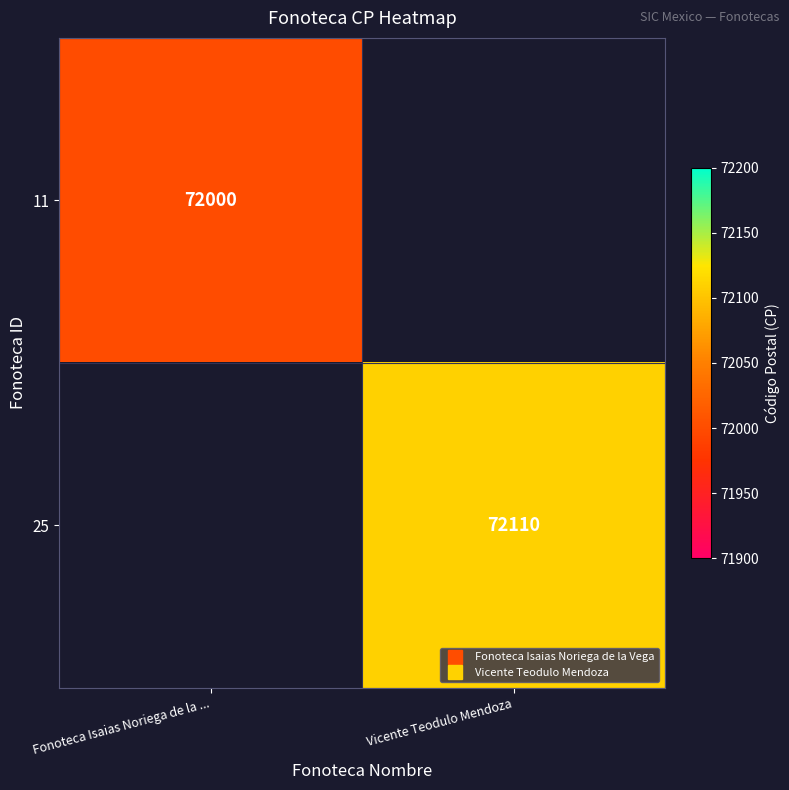

Read the 25 value at Vicente Teodulo Mendoza.

72110.0